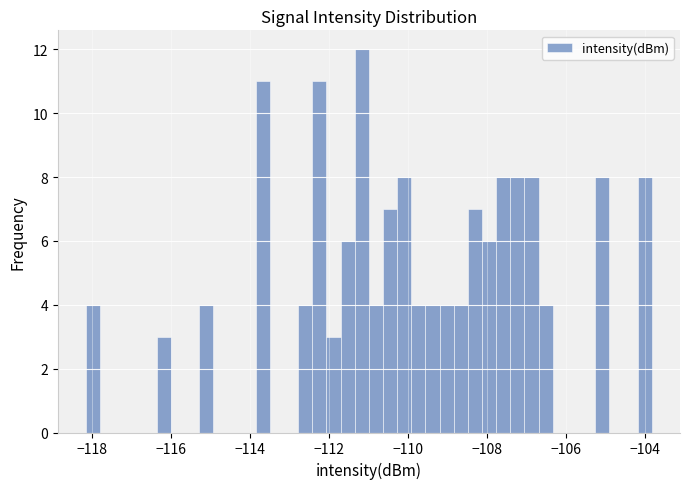

Read against the x-axis, roughly where is the centre of the tallest bar?

-111.2